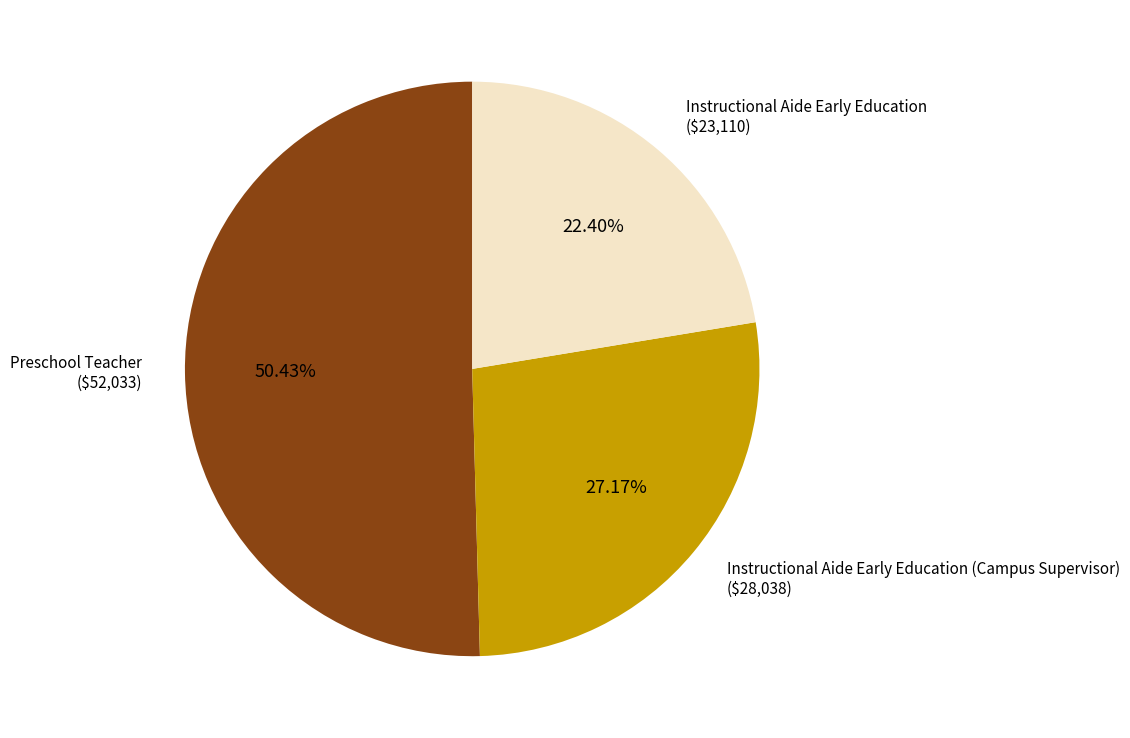

Rank the categories by value from lowest to highest.

Instructional Aide Early Education, Instructional Aide Early Education (Campus Supervisor), Preschool Teacher